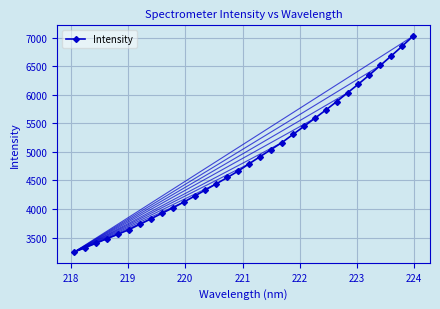

What is the maximum value shown in the chart?

7027.9